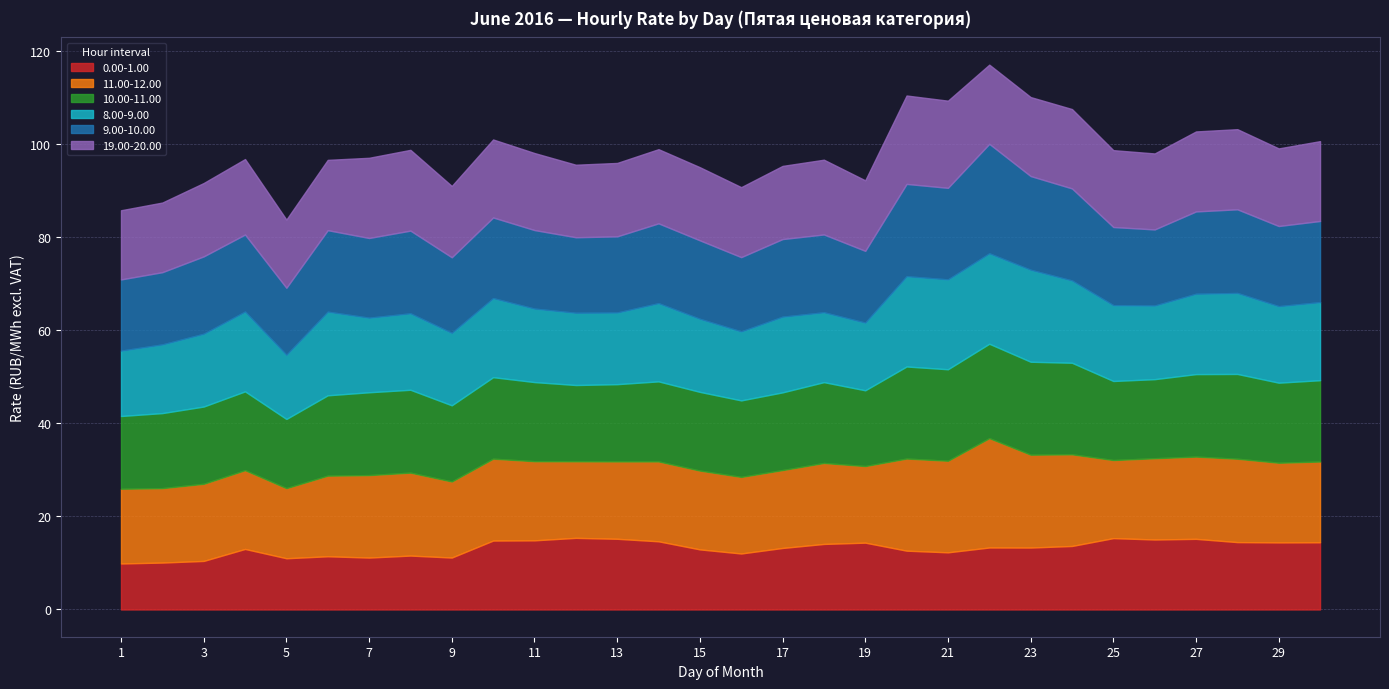

True or false: 9.00-10.00 has a value of 30.2 at 24.

False